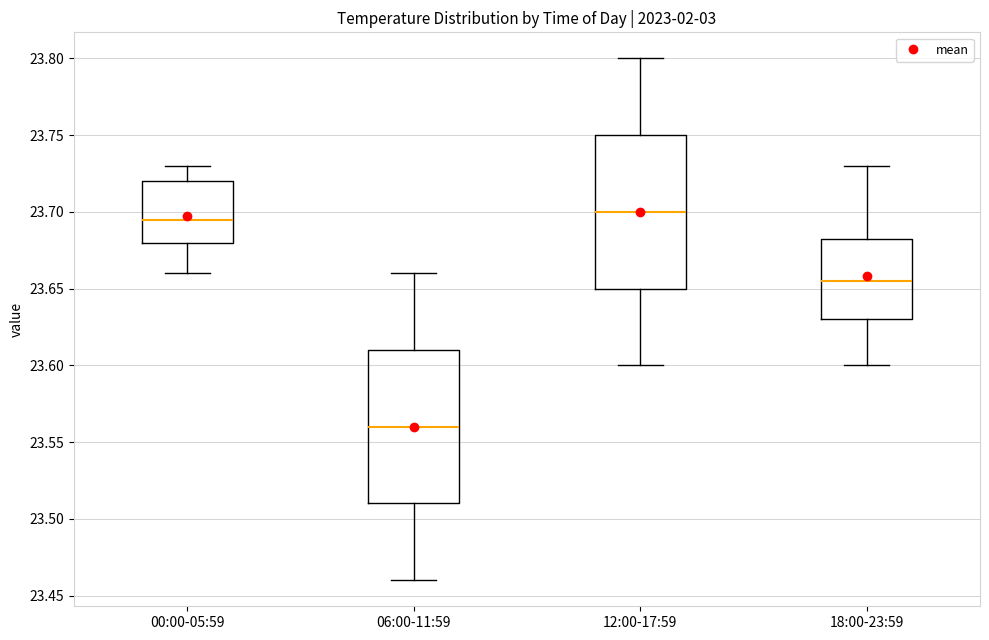

Which box's median line is the lowest?

06:00-11:59